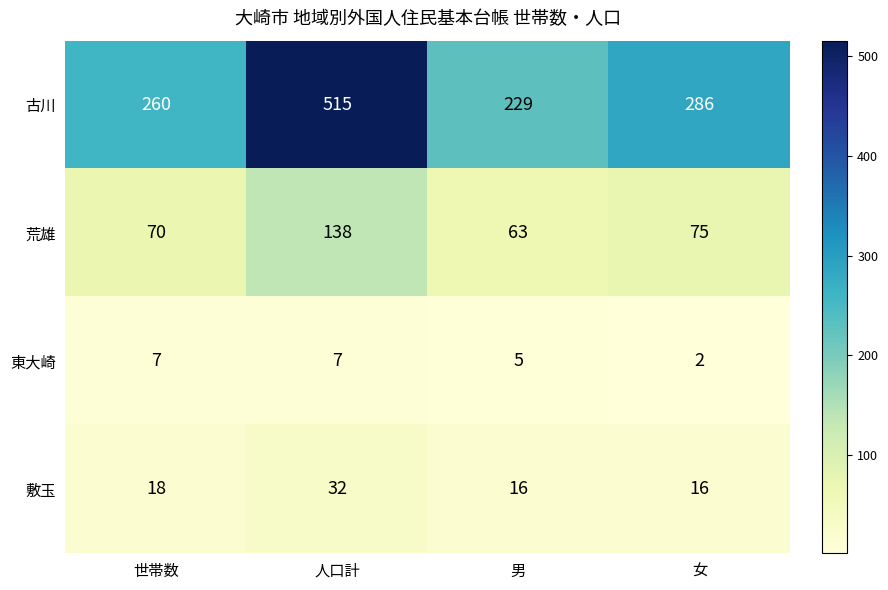

Between 世帯数 and 男, which series saw the biggest shift?

古川